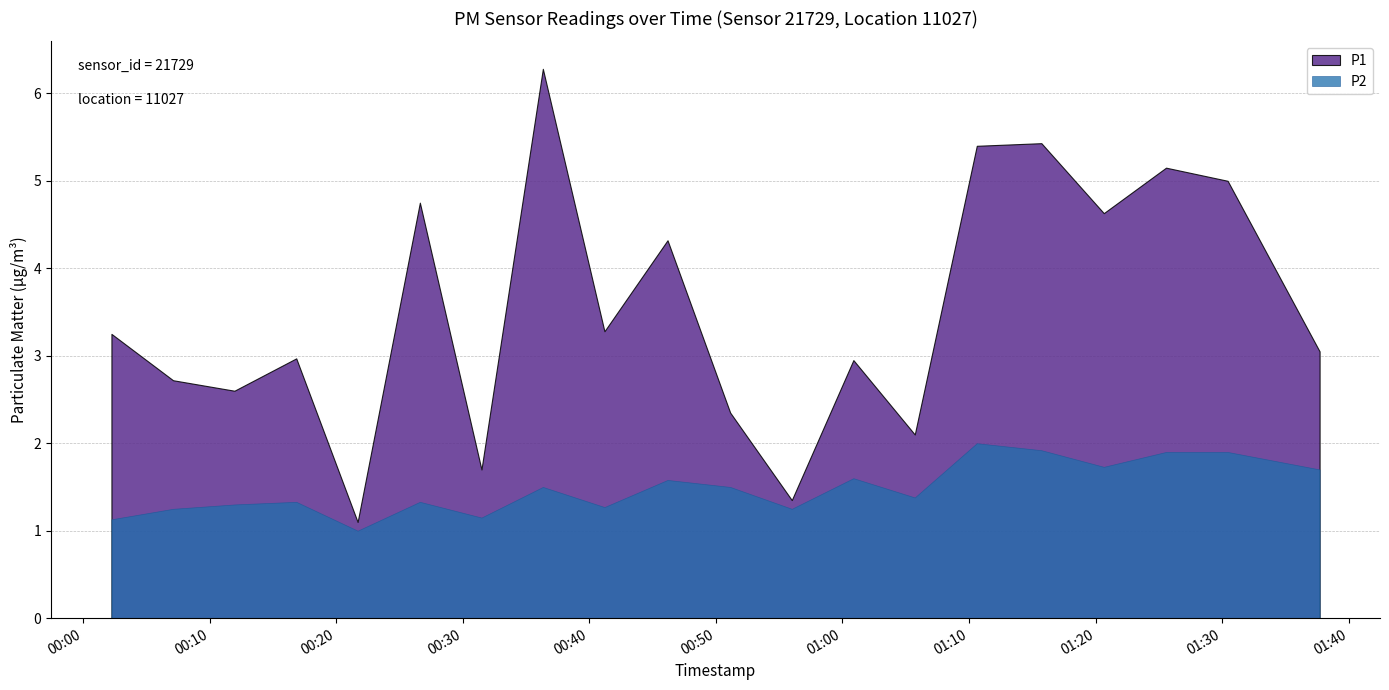

Which category has the lowest value in the P1 series?

00:22